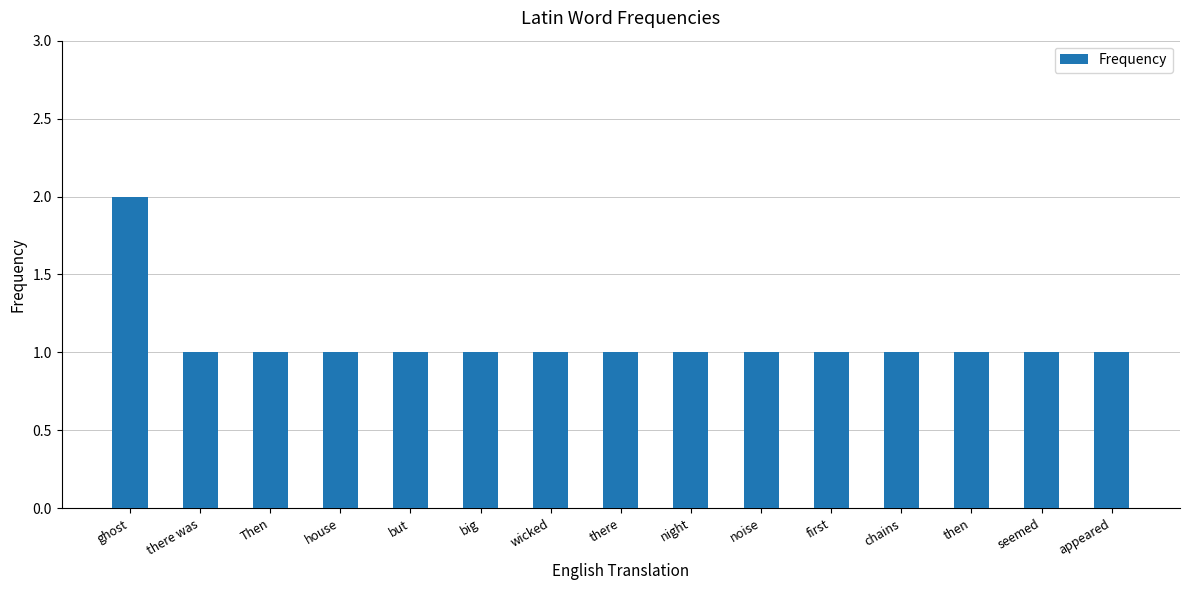

At which category does the chart reach its peak across all series?

ghost